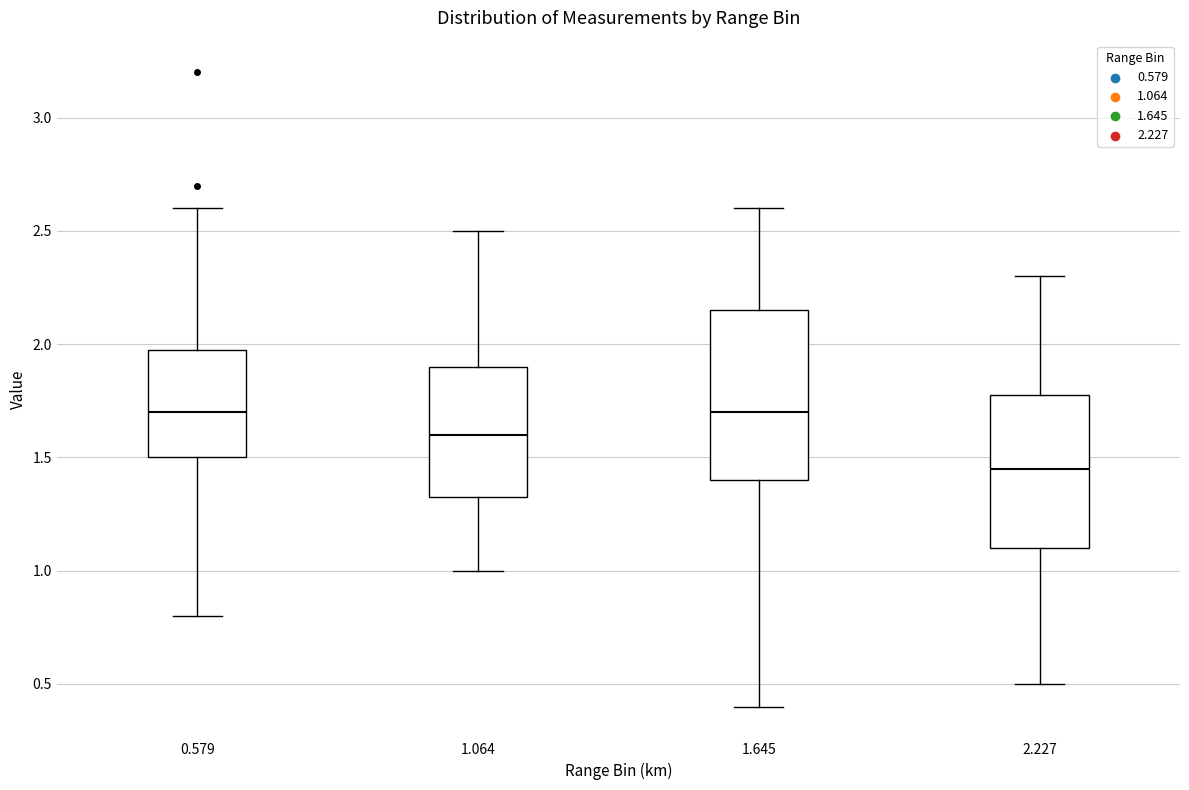

Reading left to right, read every box against the y-axis: the position of its median line, the range the box covers, and the ends of its whiskers. The values are not printed on the chart, so give them approximately, as read against the axis.

0.579: median 1.70, box 1.50 to 2.00, whiskers 0.80 to 2.60
1.064: median 1.60, box 1.35 to 1.90, whiskers 1.00 to 2.50
1.645: median 1.70, box 1.40 to 2.15, whiskers 0.40 to 2.60
2.227: median 1.45, box 1.10 to 1.80, whiskers 0.50 to 2.30